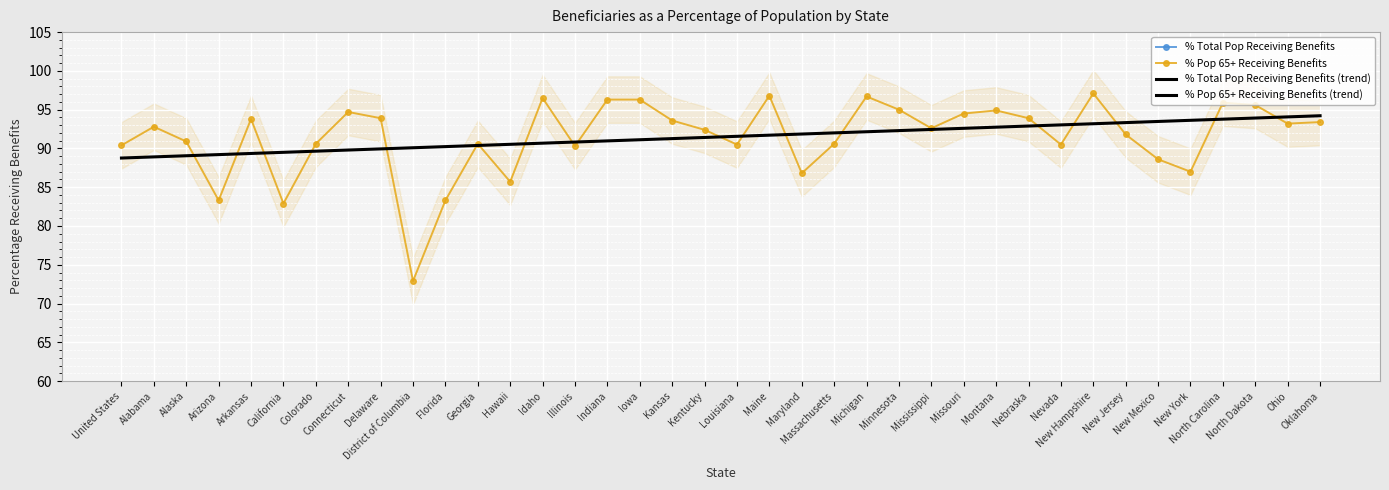

Rank the series by their maximum value, from highest to lowest.

% Pop 65+ Receiving Benefits, % Pop 65+ Receiving Benefits (trend), % Total Pop Receiving Benefits, % Total Pop Receiving Benefits (trend)